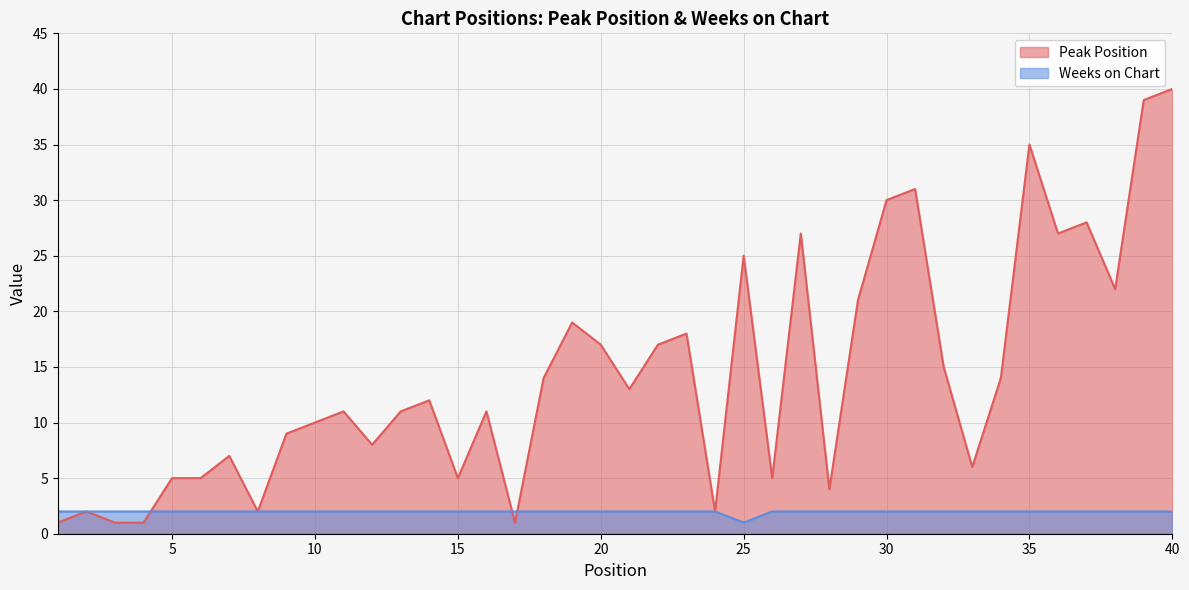

In Peak Position, how many points are higher than both neighbors (excluding endpoints)?

12